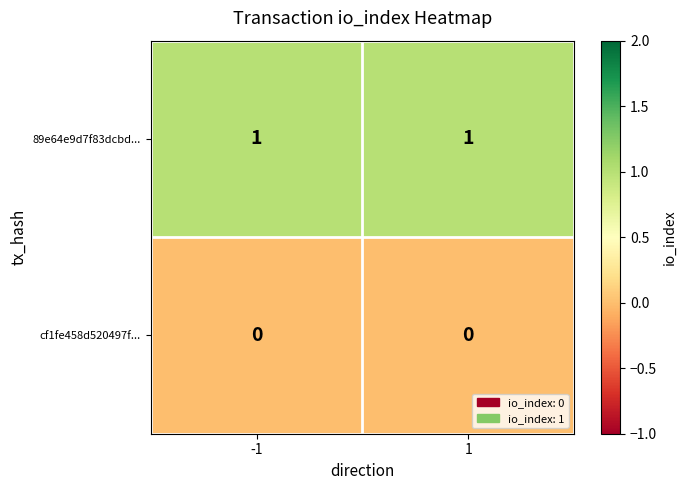

Which series has the largest total across all categories?

89e64e9d7f83dcbd...